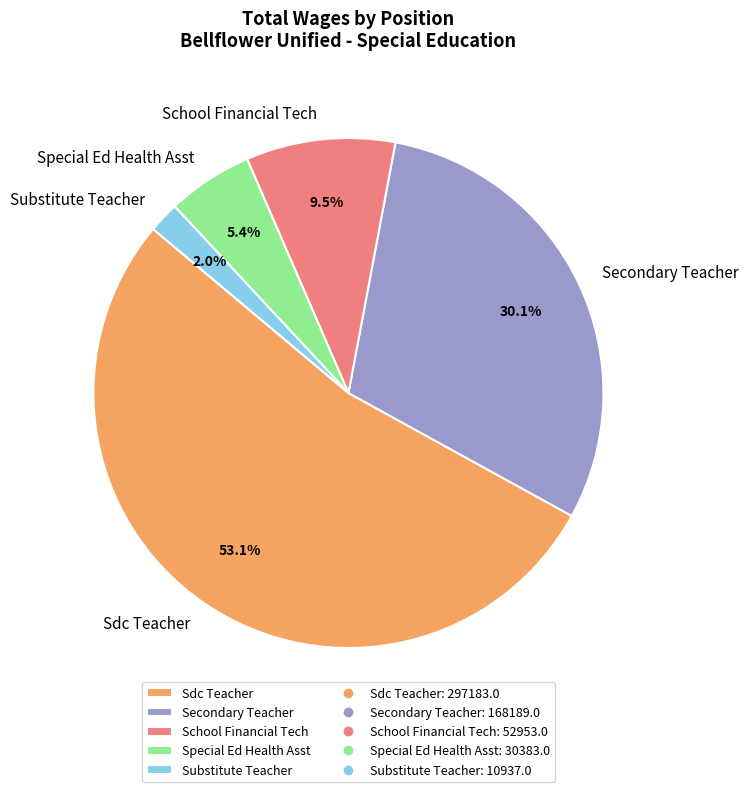

How many slices are in this pie chart?

5